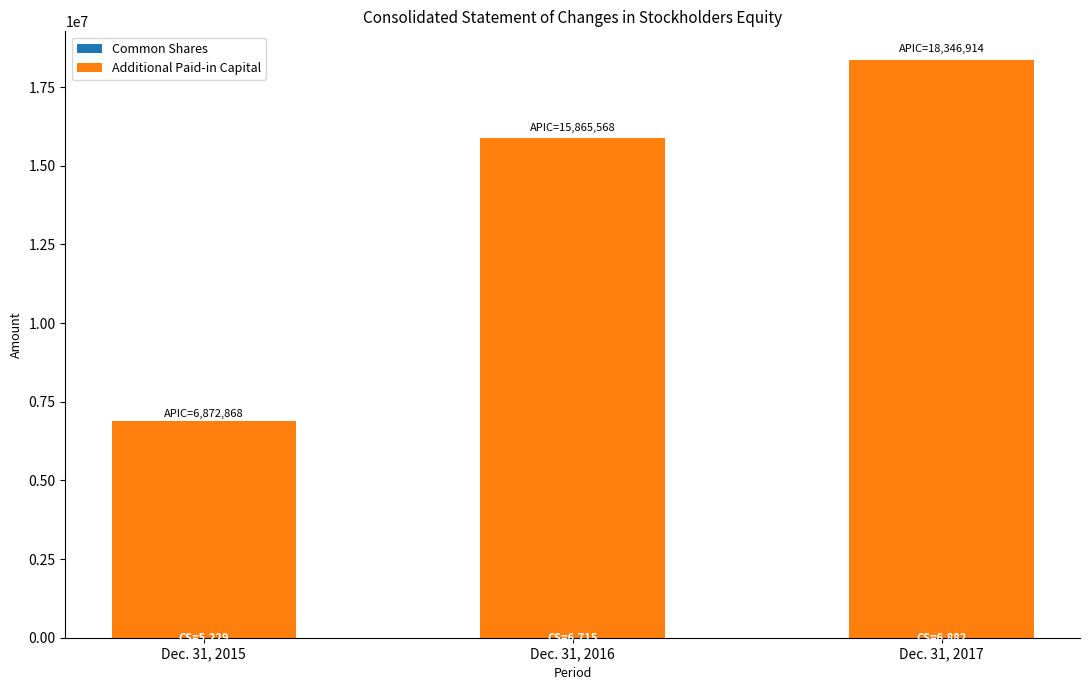

At which category is the sum across all series the highest?

Dec. 31, 2017